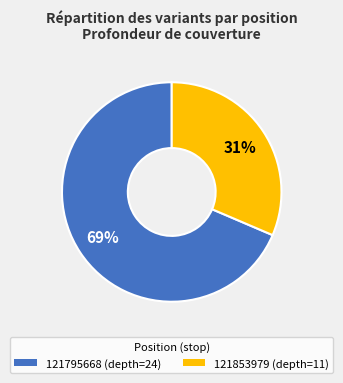

To the nearest percent, what is the average slice percentage?

50%